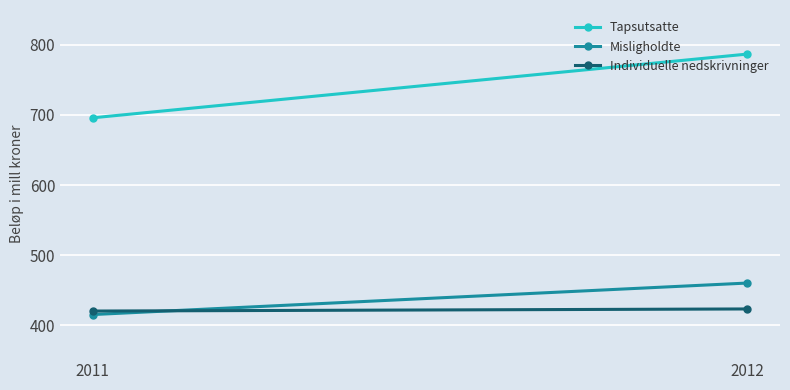

What is the difference between the Misligholdte values at 2012 and 2011?

45